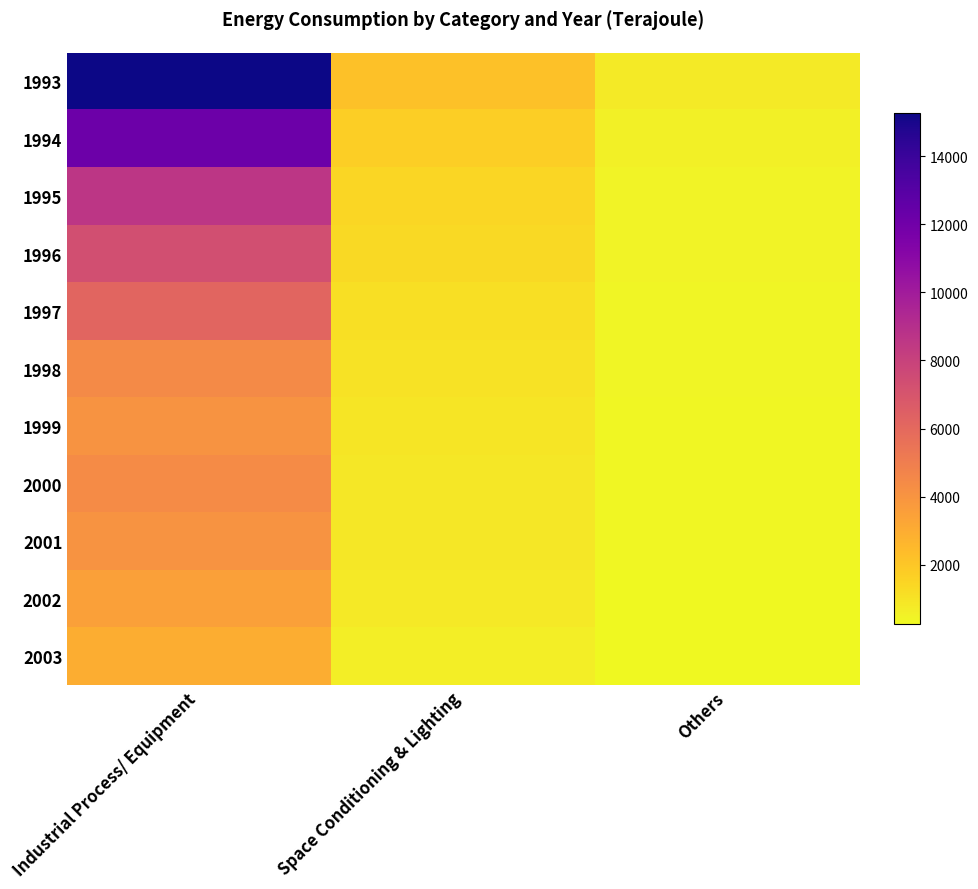

At how many categories does at least one series exceed 7604?

1